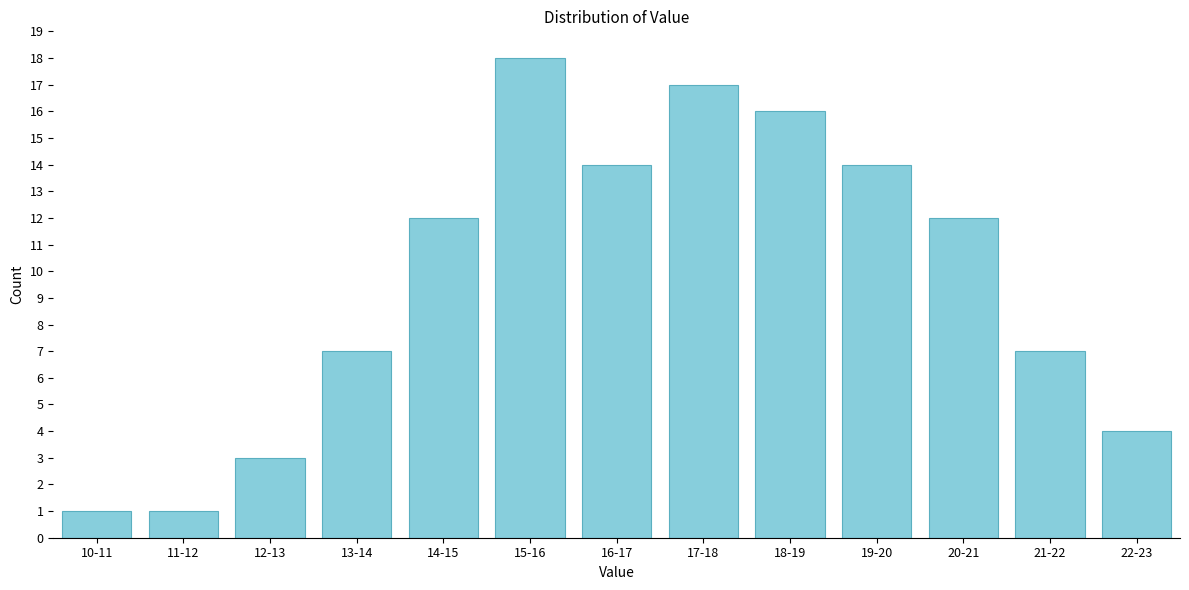

Reading left to right, list all the values displayed in this chart.

10-11=1	11-12=1	12-13=3	13-14=7	14-15=12	15-16=18	16-17=14	17-18=17	18-19=16	19-20=14	20-21=12	21-22=7	22-23=4